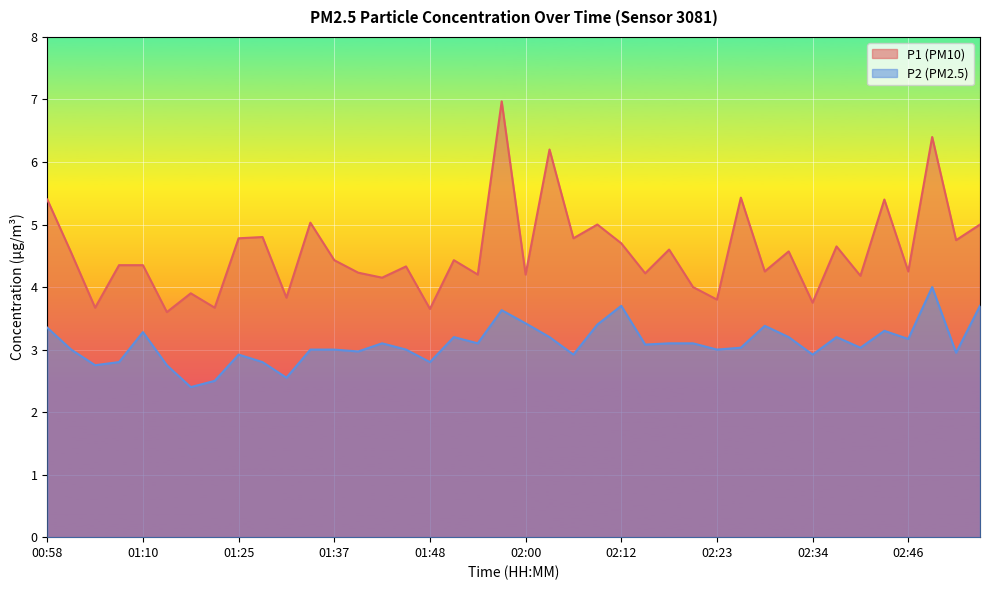

List the series in order of their overall mean, lowest first.

P2 (PM2.5), P1 (PM10)